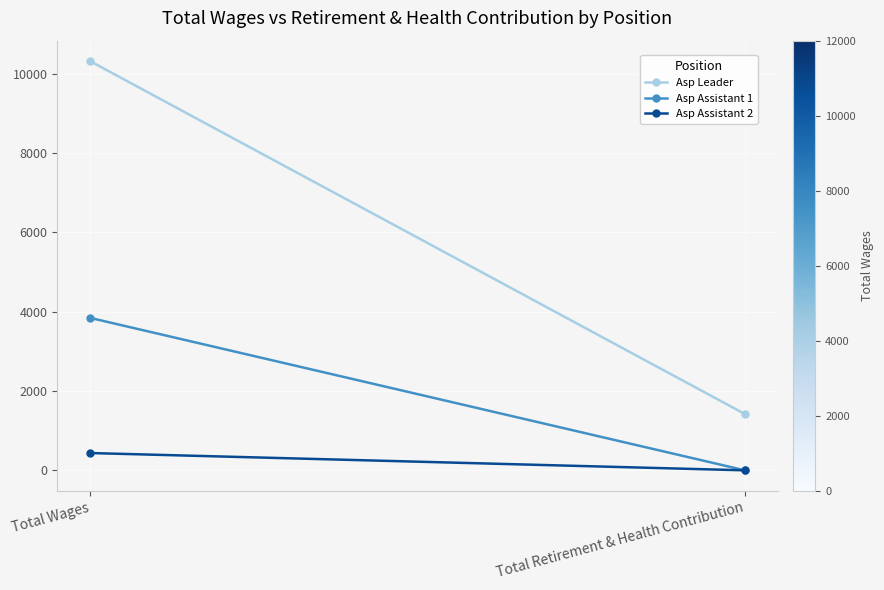

What value does the Asp Leader series have at Total Retirement & Health Contribution?

1420